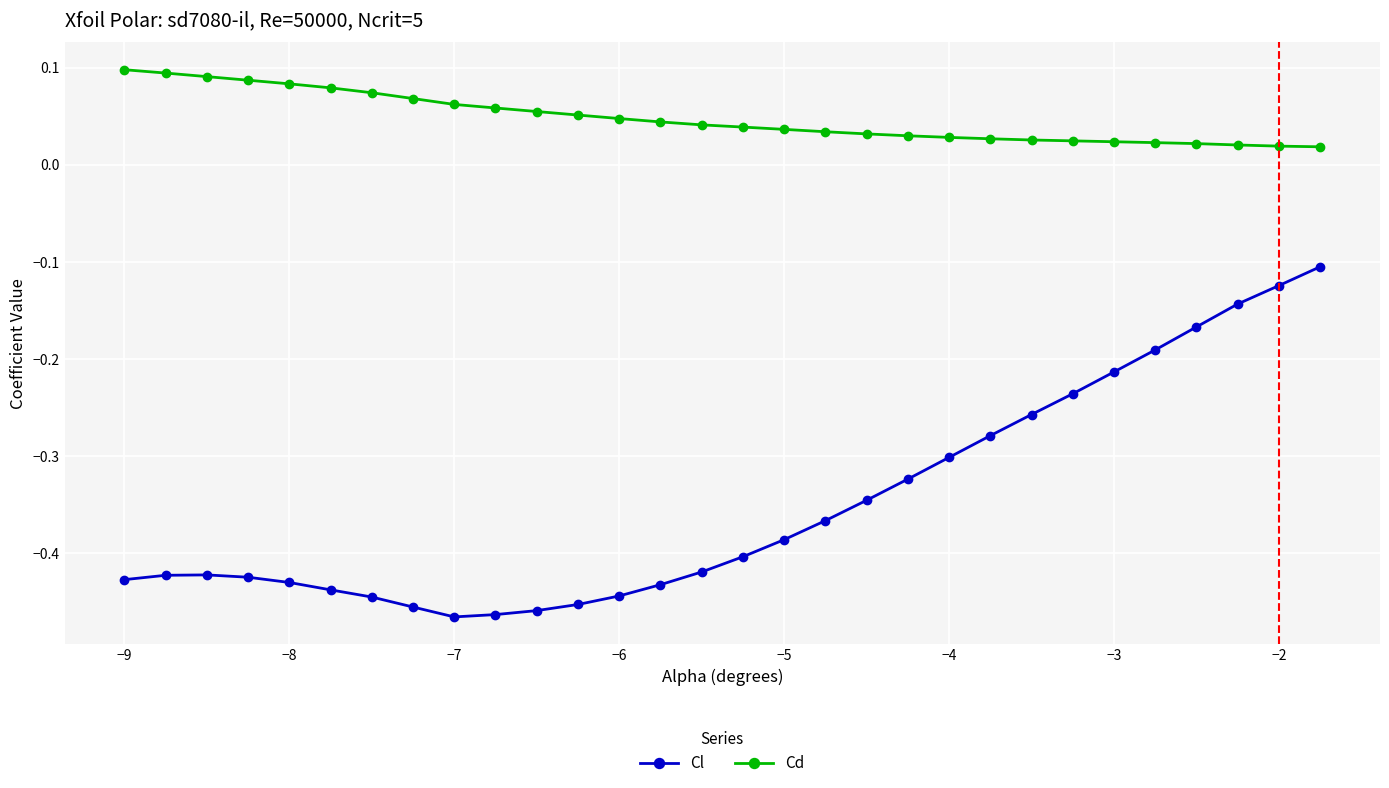

List the series in order of their peak value, lowest first.

Cl, Cd